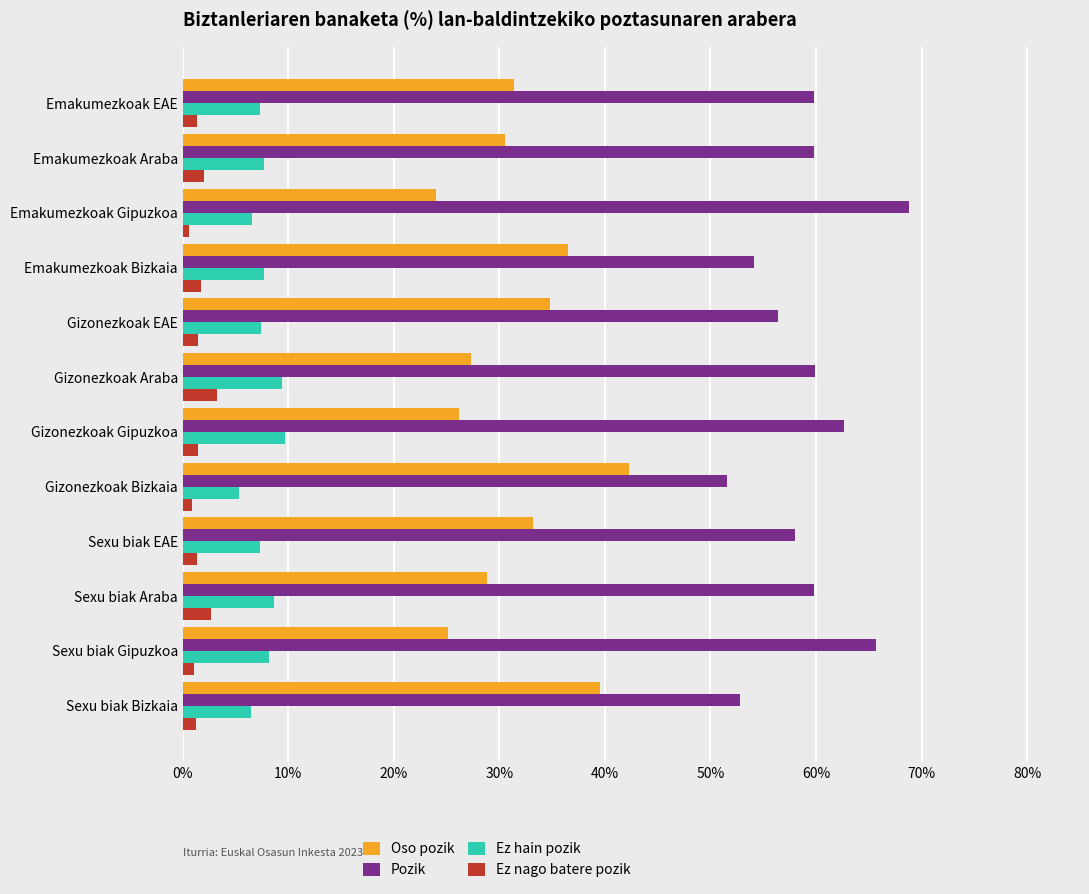

Is the value of Ez nago batere pozik at Emakumezkoak Bizkaia greater than the value of Ez hain pozik at Emakumezkoak Bizkaia?

No